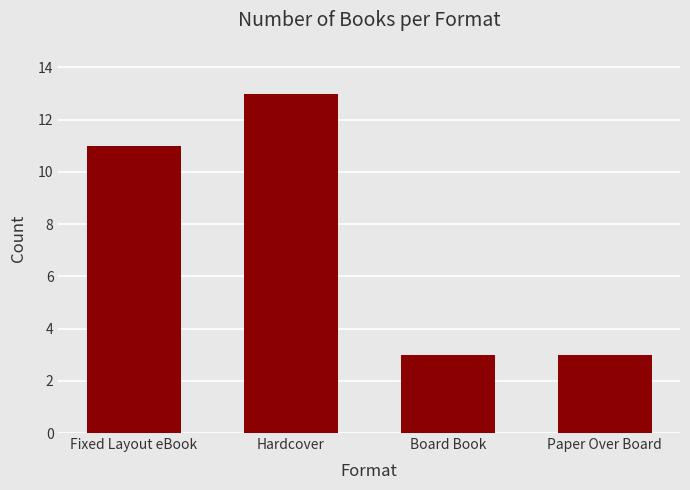

How many categories are shown in the chart?

4